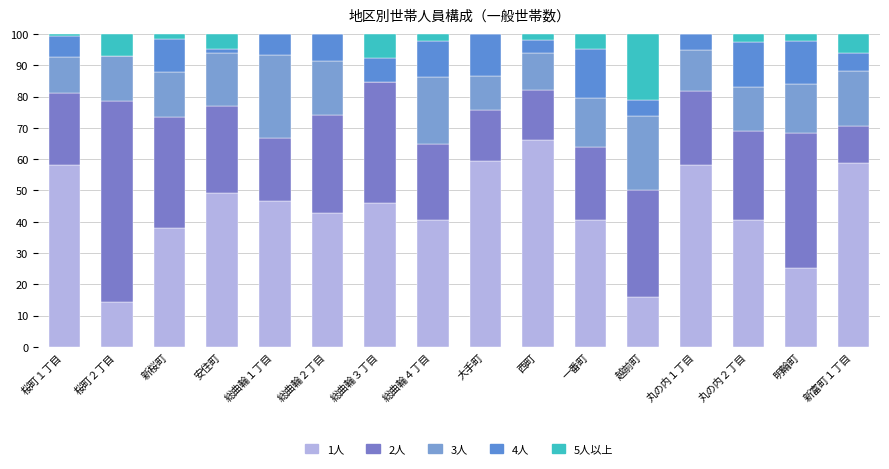

How many distinct data groups are displayed?

5